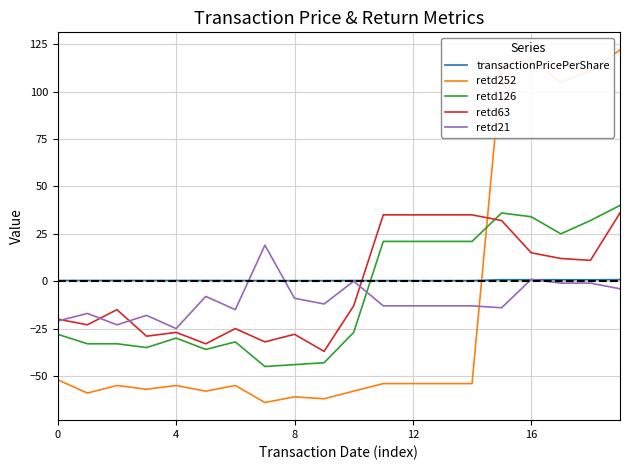

Which series has the largest range (max minus min)?

retd252